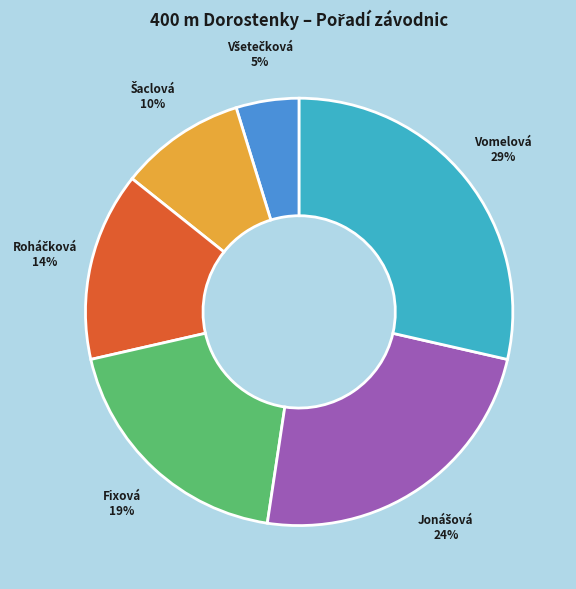

Is there a majority slice in this chart?

No